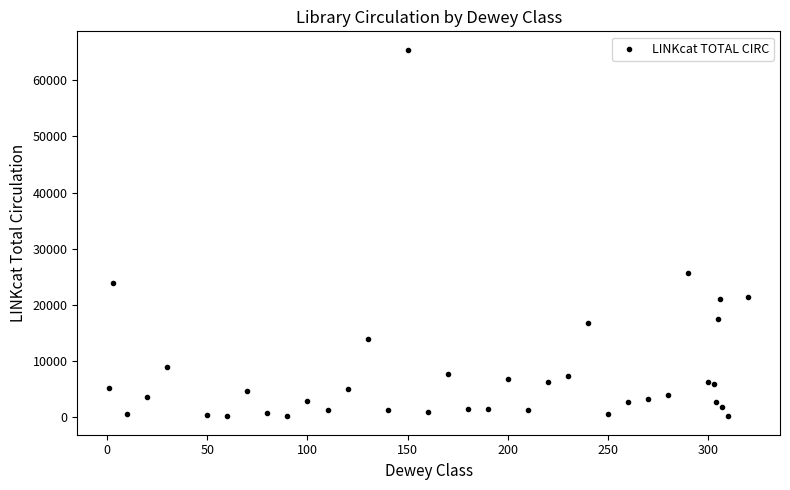

What Y value in the scatter plot is closest to 32779?

25642